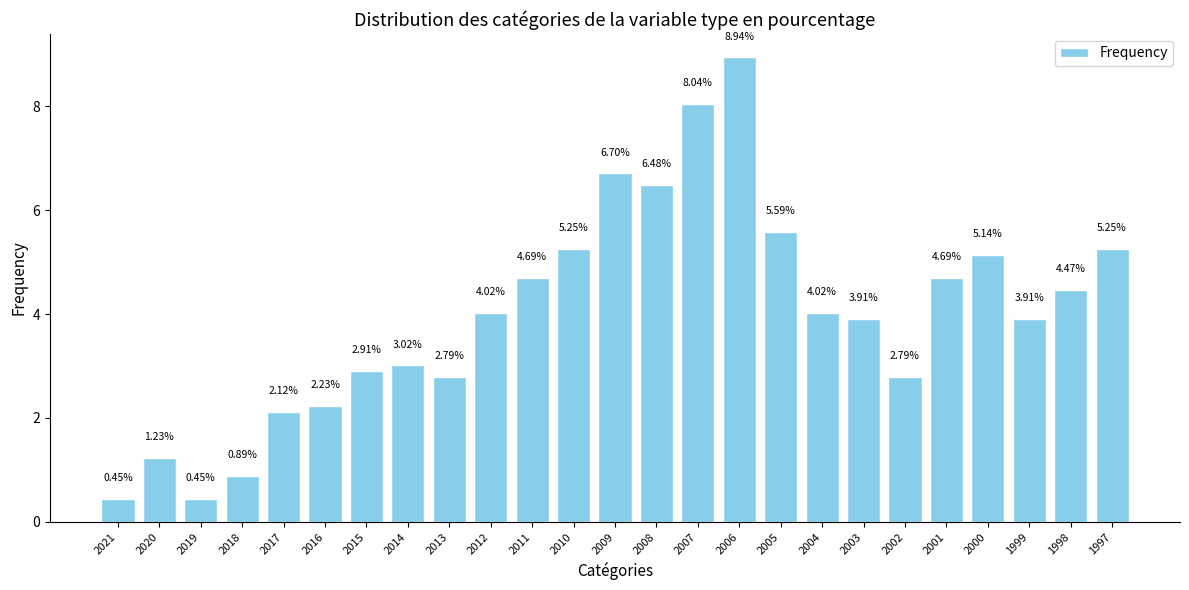

What is the difference between the second highest and minimum values?

7.6